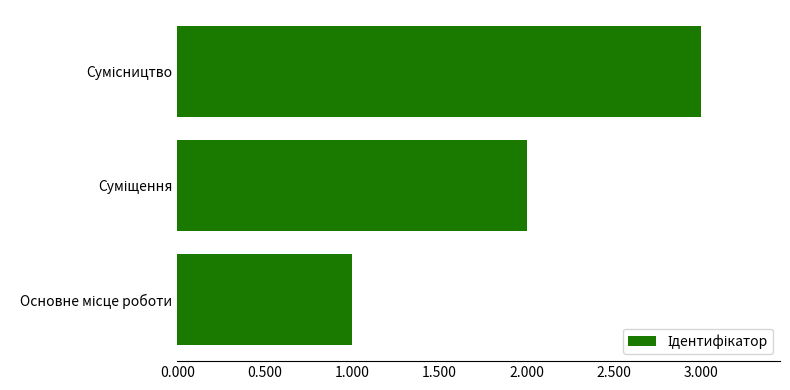

Does the chart contain stacked bars?

No